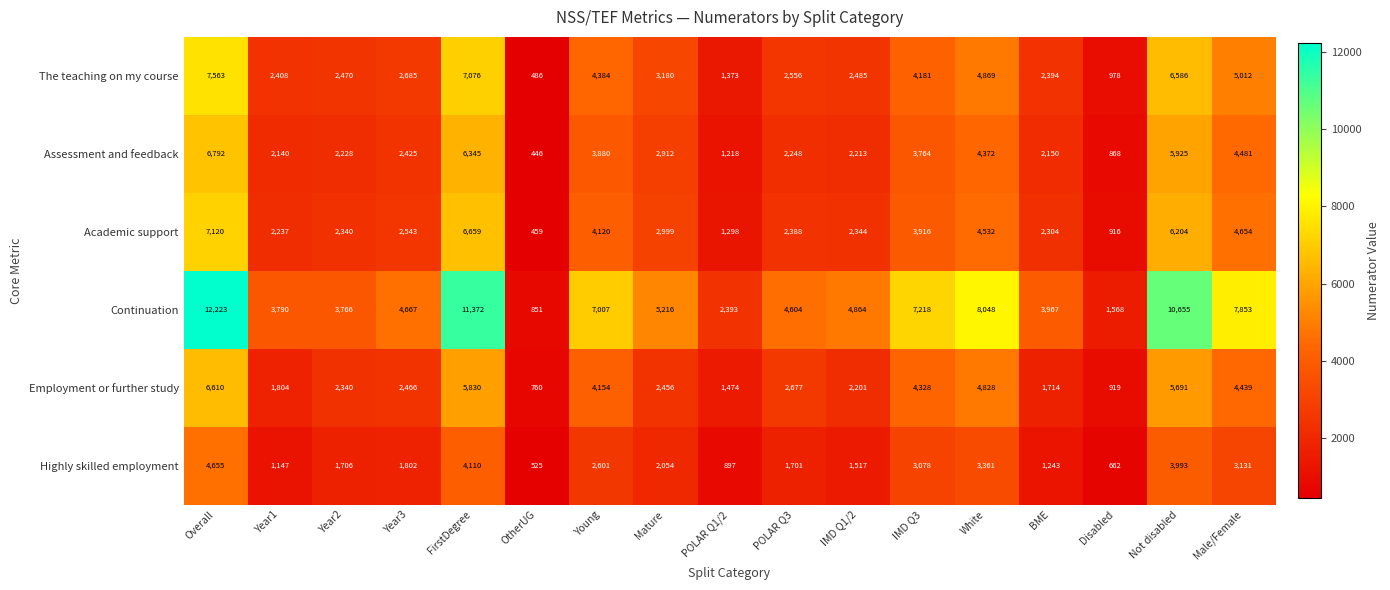

What is the average value of the Academic support series?

3355